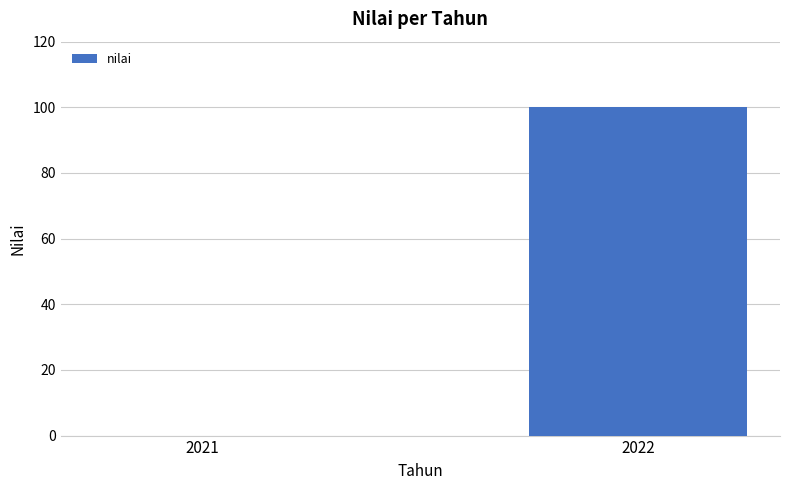

What is the difference between the values at 2022 and 2021?

100